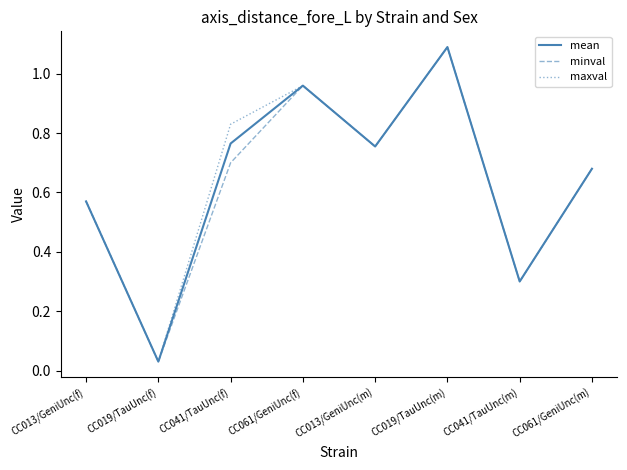

What are all the series names shown in the legend?

mean, minval, maxval